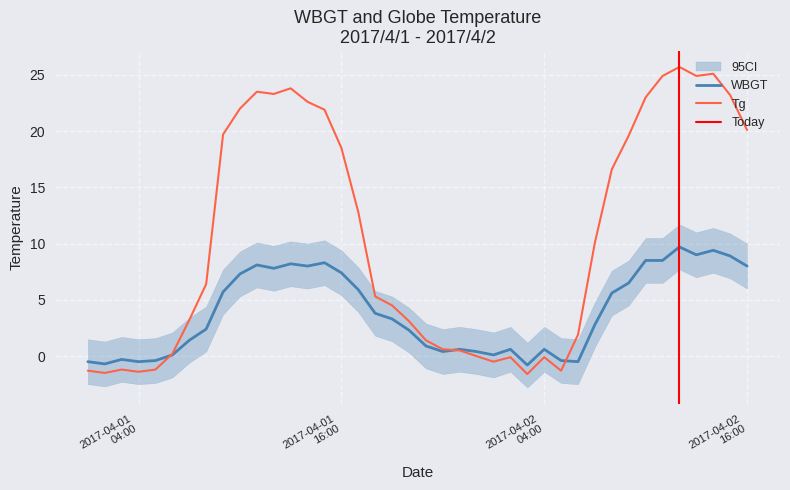

At which label does Tg first exceed 6?

2017/4/1 8:00